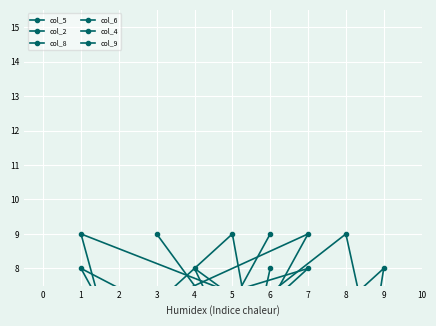

At which category is the sum across all series the highest?

6